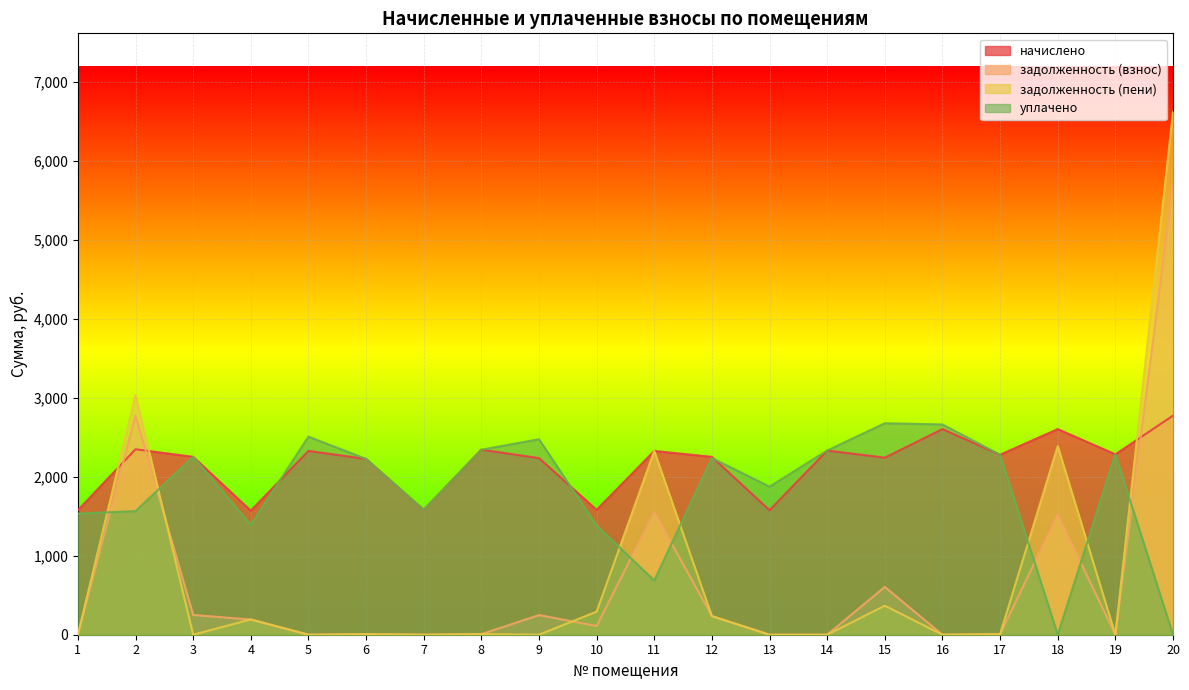

Is it true that начислено equals 3064.0 at 8?

False